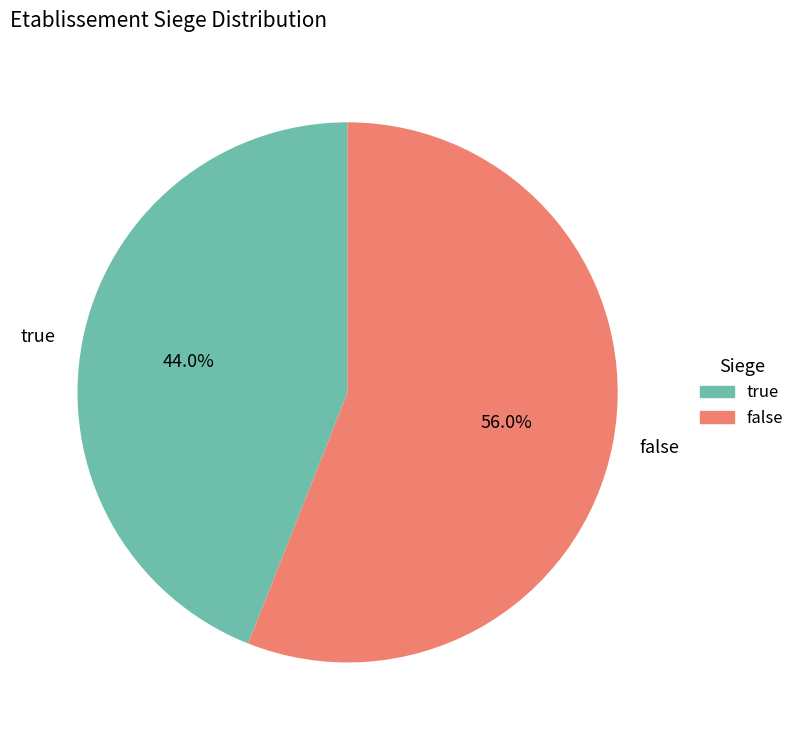

What portion of the pie excludes false?

44.0%